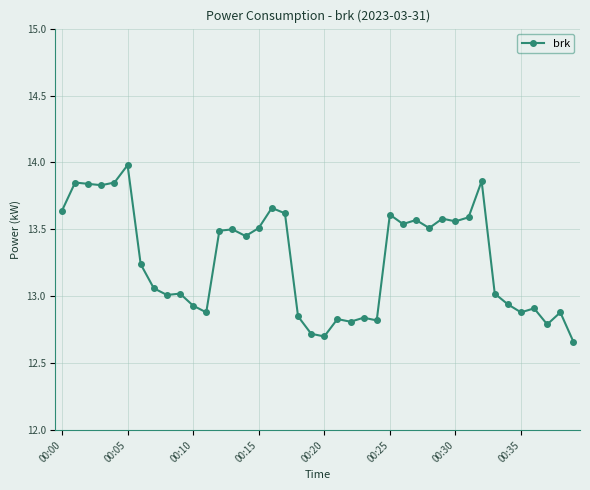

What is the difference between the maximum and minimum values?

1.3